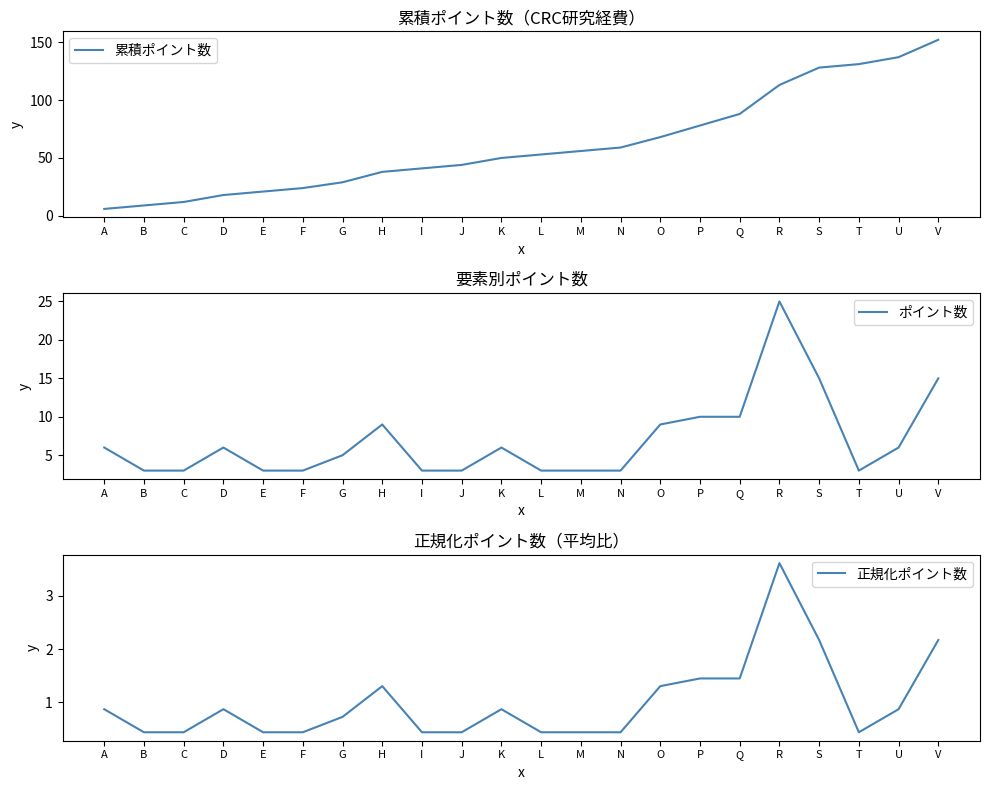

Reading left to right, transcribe all the data shown in this chart.

累積ポイント数: A=6.0	B=9.0	C=12.0	D=18.0	E=21.0	F=24.0	G=29.0	H=38.0	I=41.0	J=44.0	K=50.0	L=53.0	M=56.0	N=59.0	O=68.0	P=78.0	Q=88.0	R=113.0	S=128.0	T=131.0	U=137.0	V=152.0
ポイント数: A=6.0	B=3.0	C=3.0	D=6.0	E=3.0	F=3.0	G=5.0	H=9.0	I=3.0	J=3.0	K=6.0	L=3.0	M=3.0	N=3.0	O=9.0	P=10.0	Q=10.0	R=25.0	S=15.0	T=3.0	U=6.0	V=15.0
正規化ポイント数: A=0.9	B=0.4	C=0.4	D=0.9	E=0.4	F=0.4	G=0.7	H=1.3	I=0.4	J=0.4	K=0.9	L=0.4	M=0.4	N=0.4	O=1.3	P=1.4	Q=1.4	R=3.6	S=2.2	T=0.4	U=0.9	V=2.2